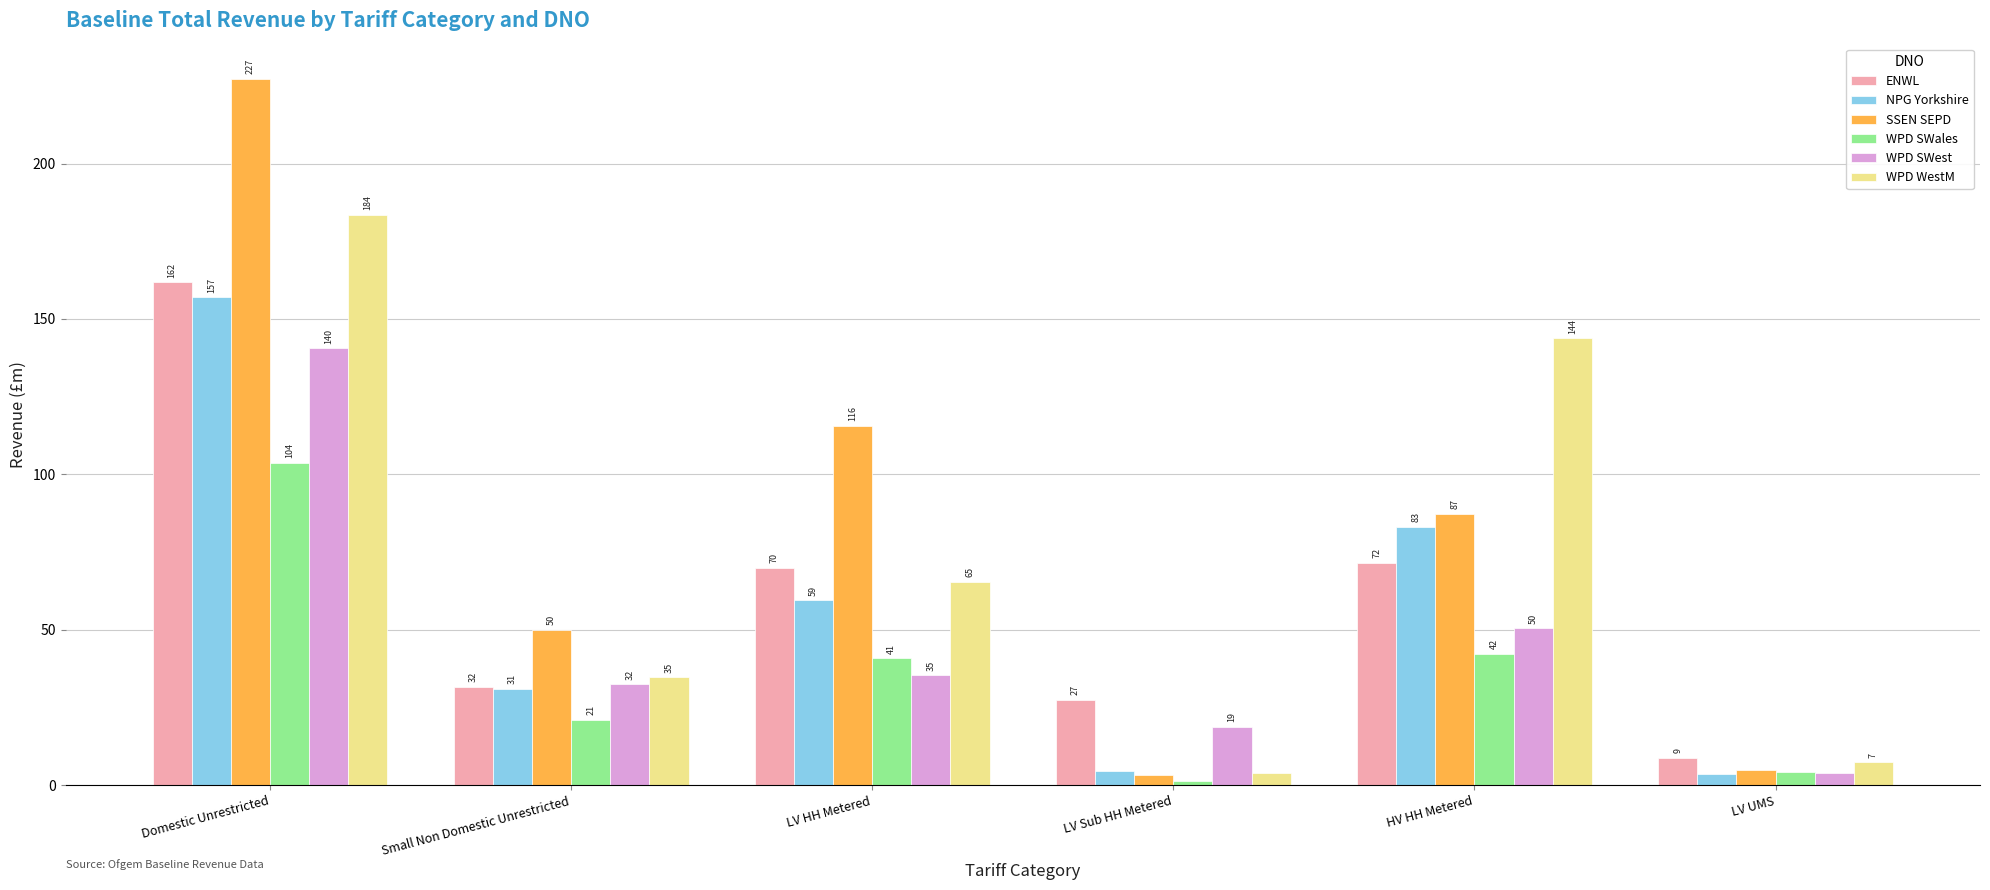

Which series has the largest total across all categories?

SSEN SEPD